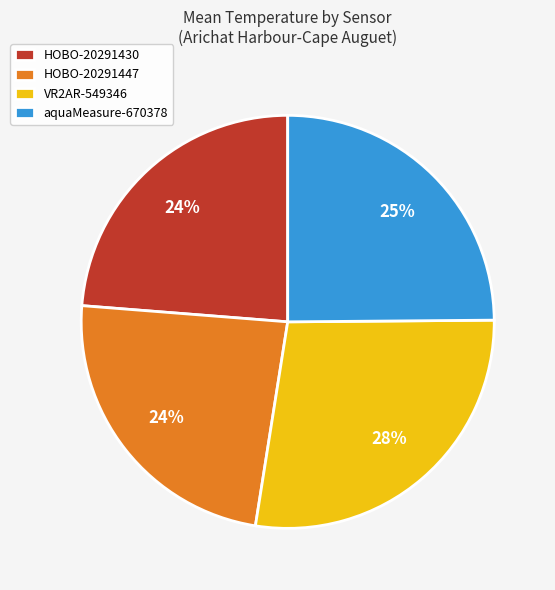

To the nearest percent, what portion does aquaMeasure-670378 represent?

25%